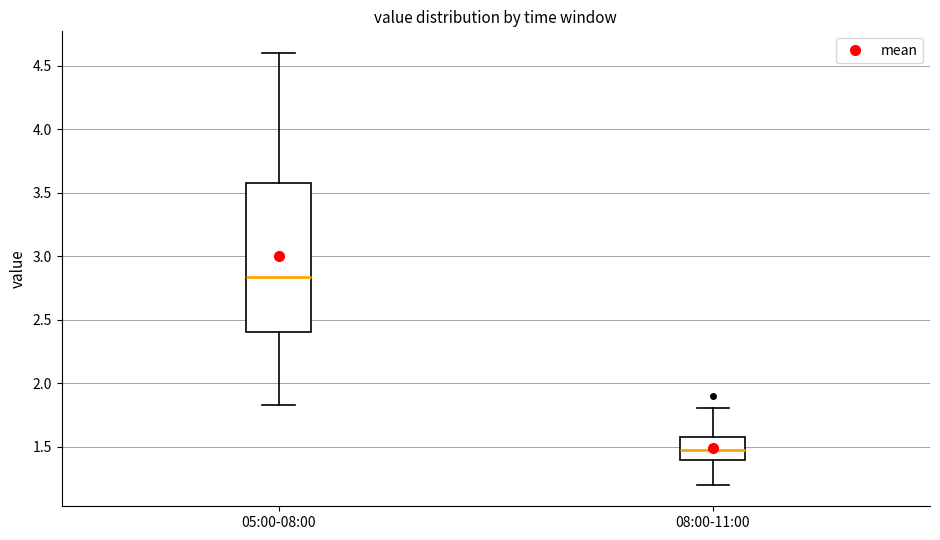

Where does the median line of the box for 08:00-11:00 sit on the y-axis? The values are not printed on the chart, so give them approximately, as read against the axis.

1.45